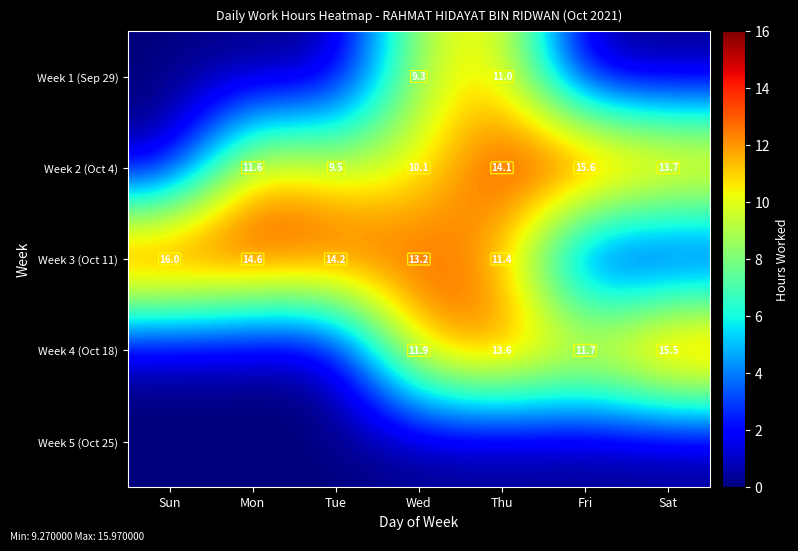

How many data points does each series have?

7